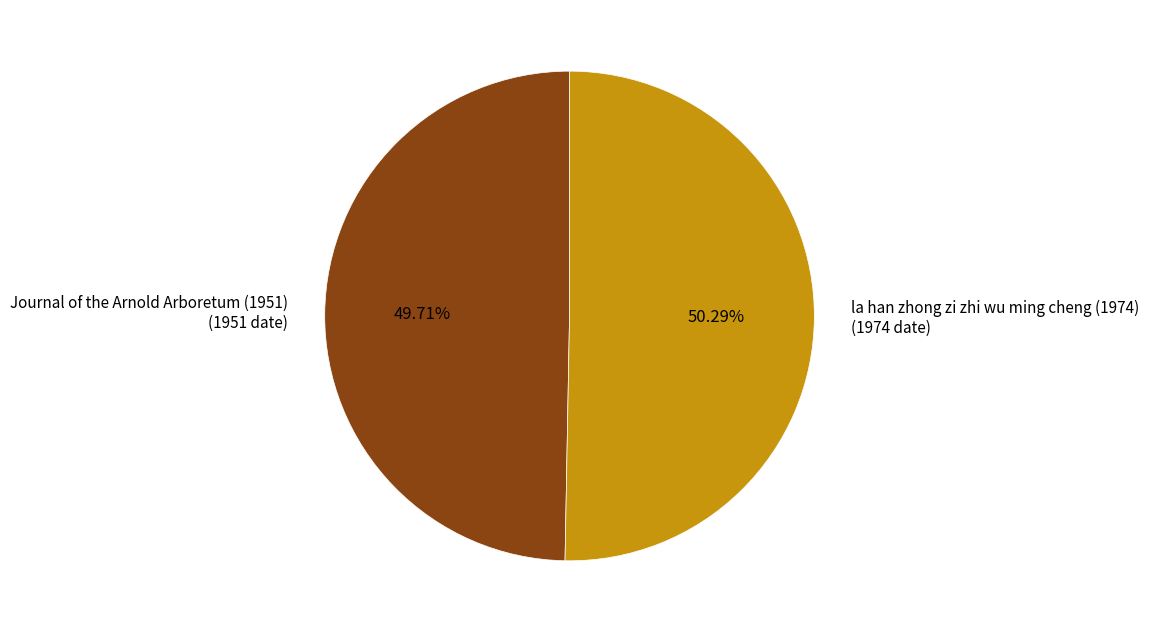

To the nearest percent, what is the average slice percentage?

50%